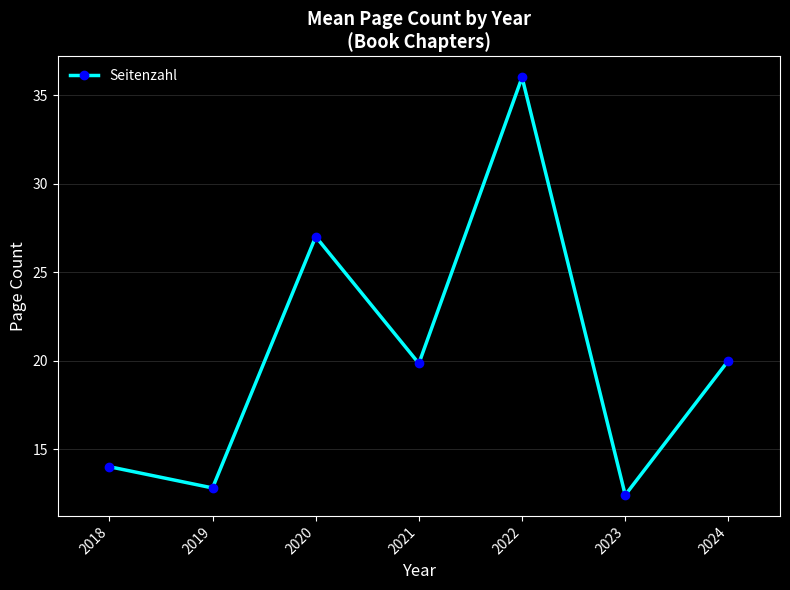

True or false: there are more than 0 points higher than both neighbors.

True